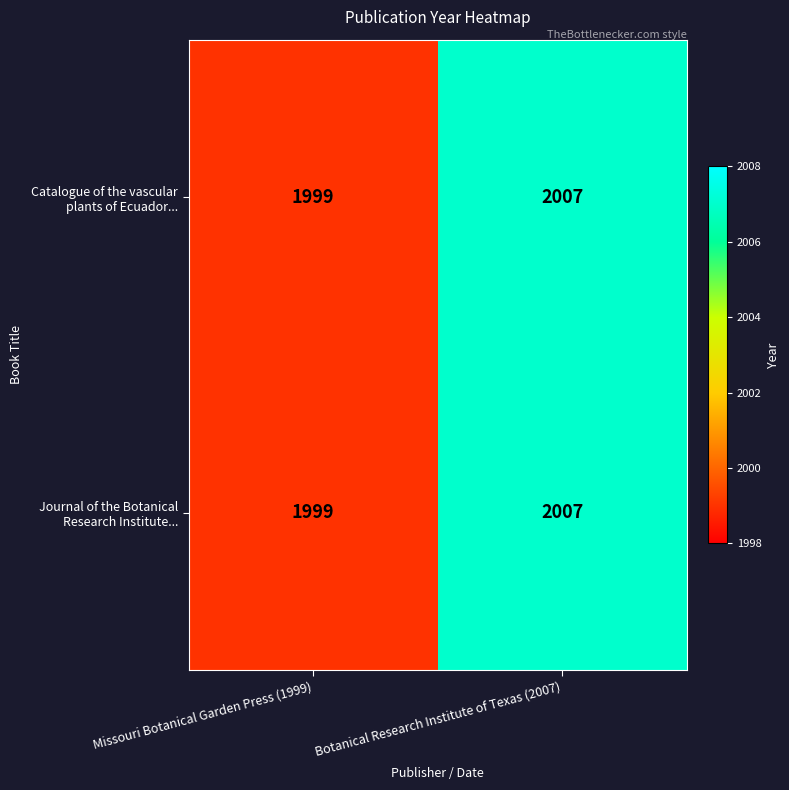

How many data points does each series have?

2